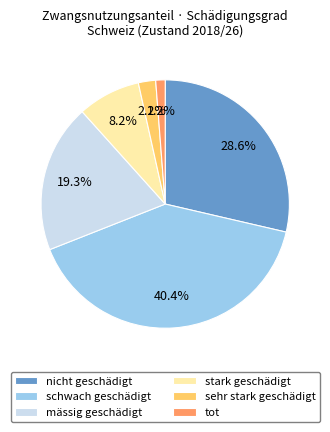

What portion of the pie excludes tot?

98.8%